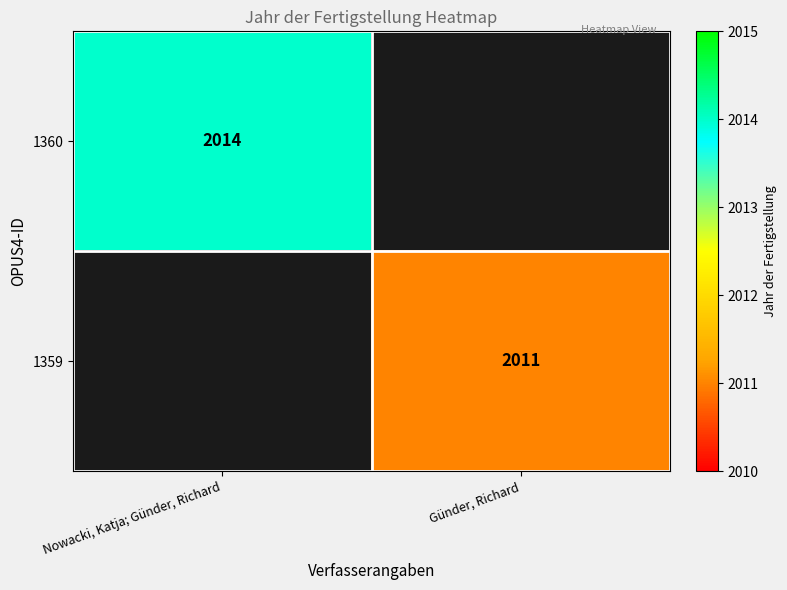

Is the value of 1359 at Günder, Richard greater than the value of 1360 at Nowacki, Katja; Günder, Richard?

No